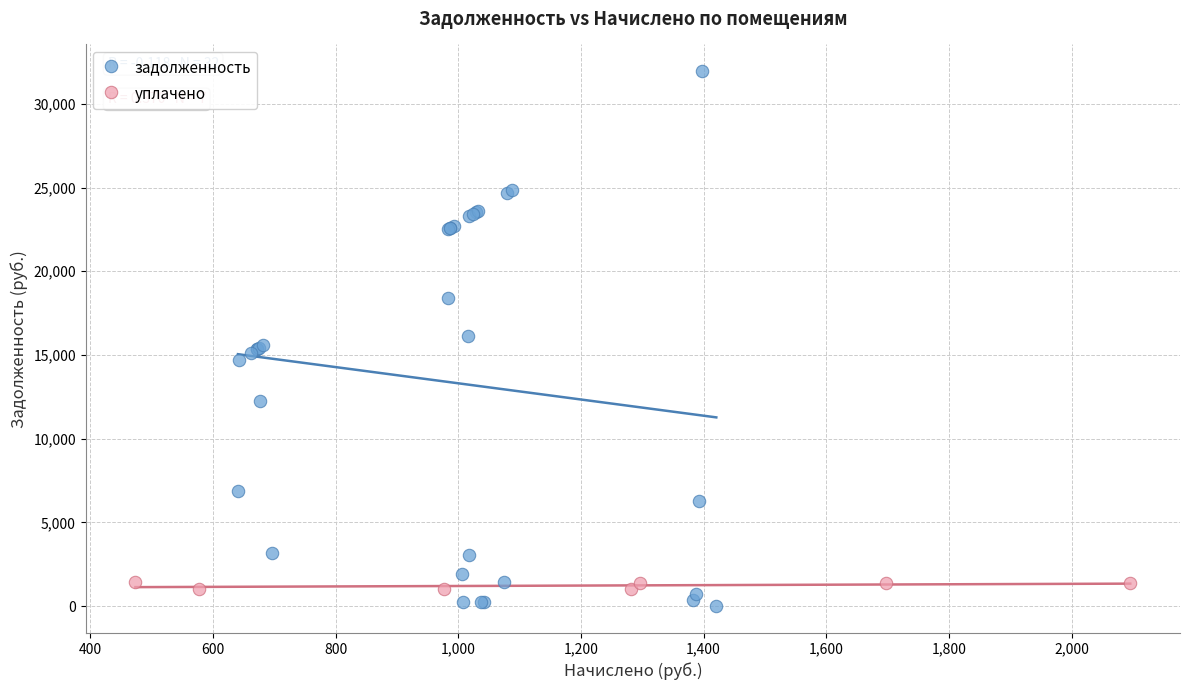

Which series has the largest Y range (max minus min)?

задолженность